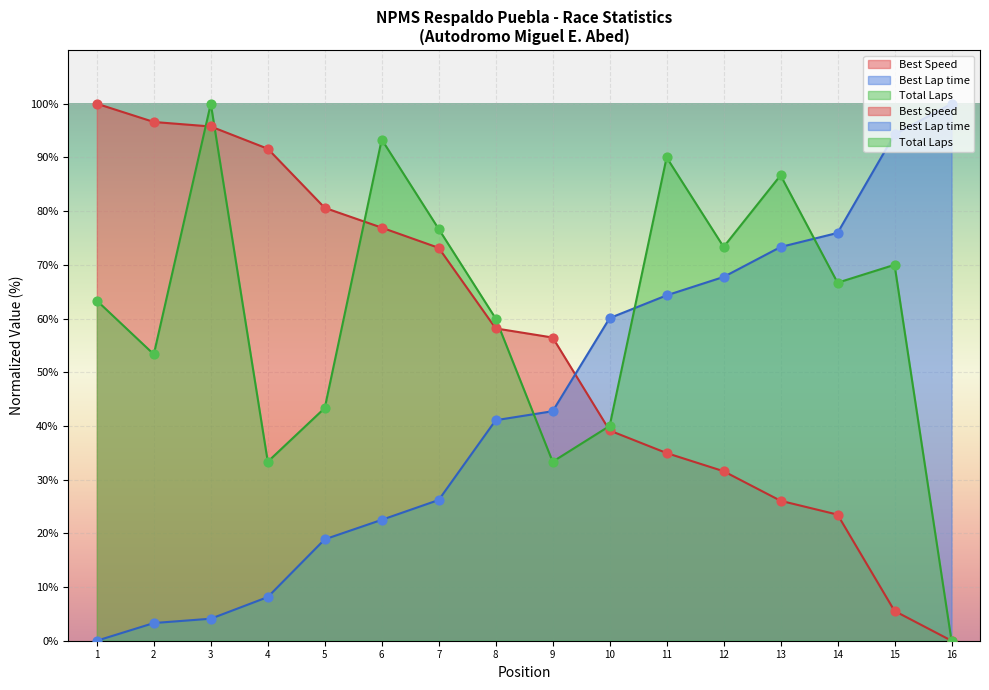

Which series has the widest spread of Y values?

Total Laps